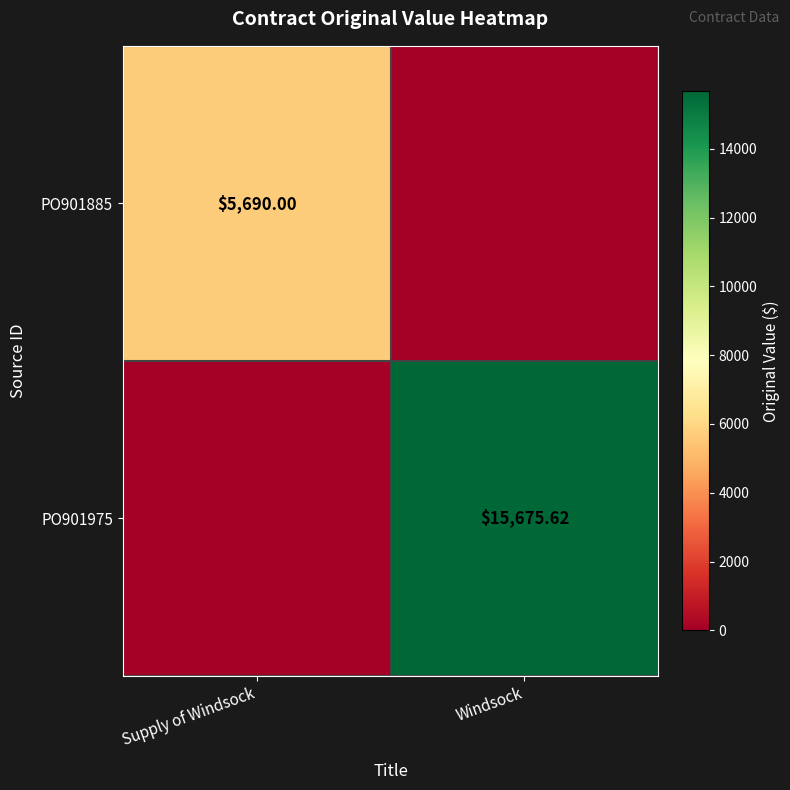

What is the total value across all series at Windsock?

15675.6